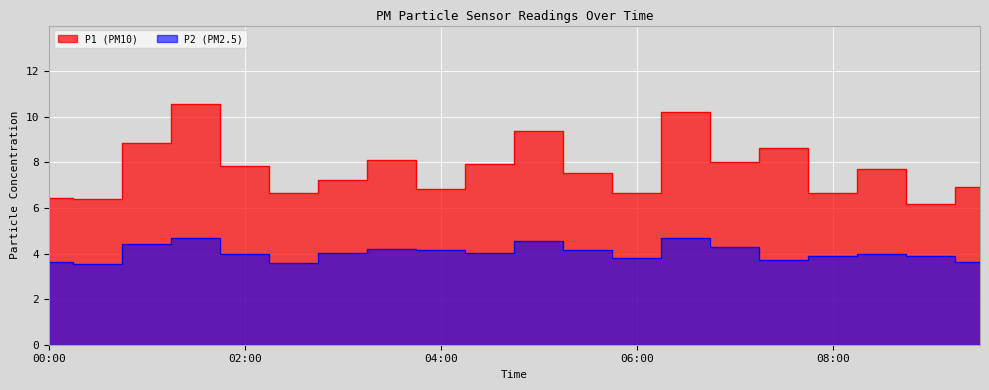

What are all the series names shown in the legend?

P1, P2